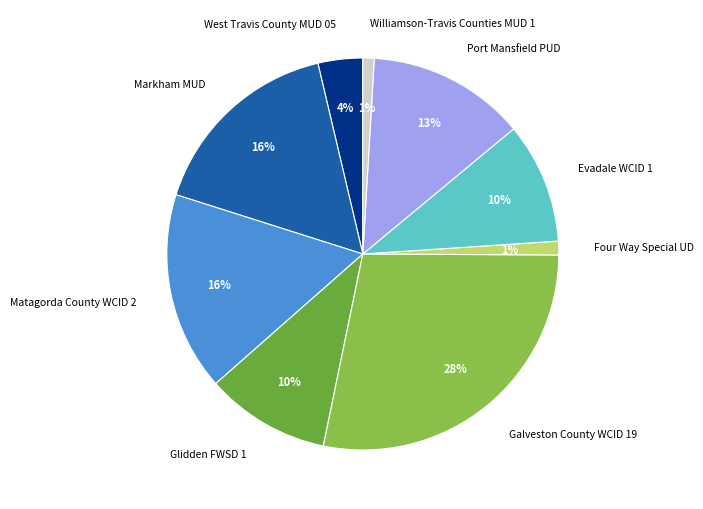

Which slice is the largest?

Galveston County WCID 19